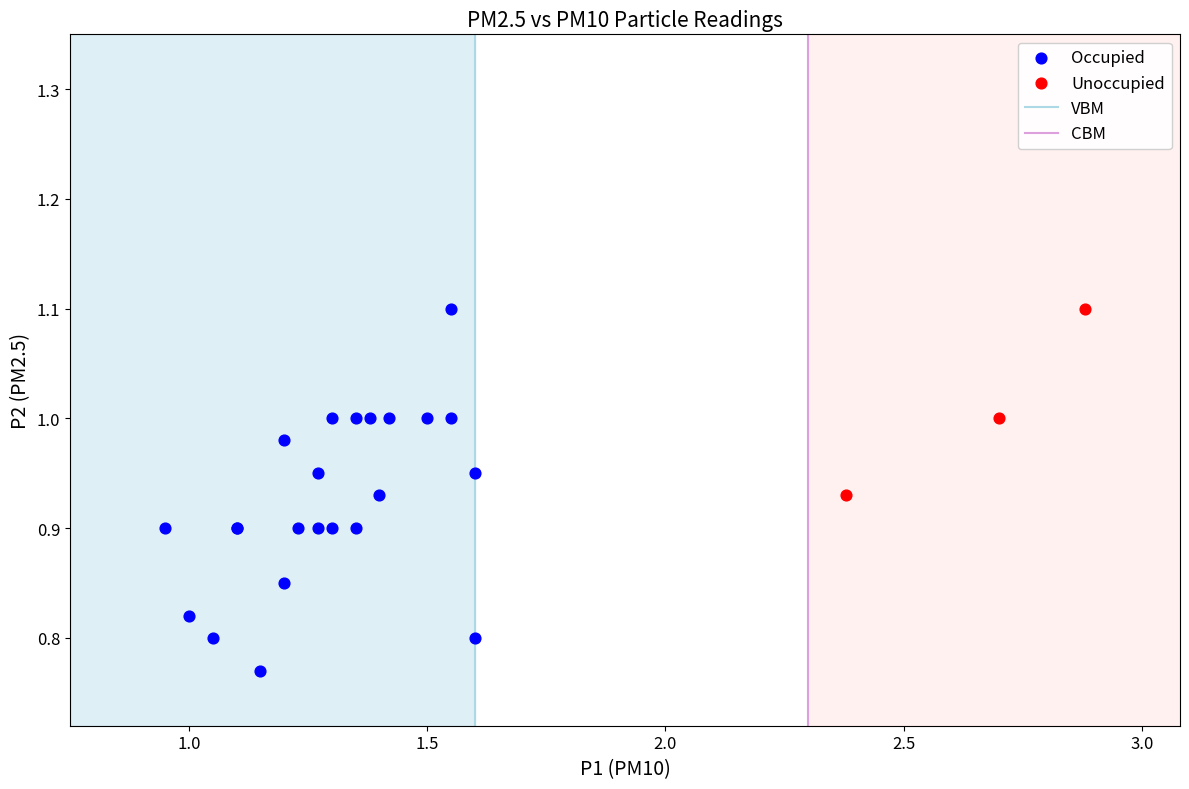

Which series contains the lowest Y value?

Occupied